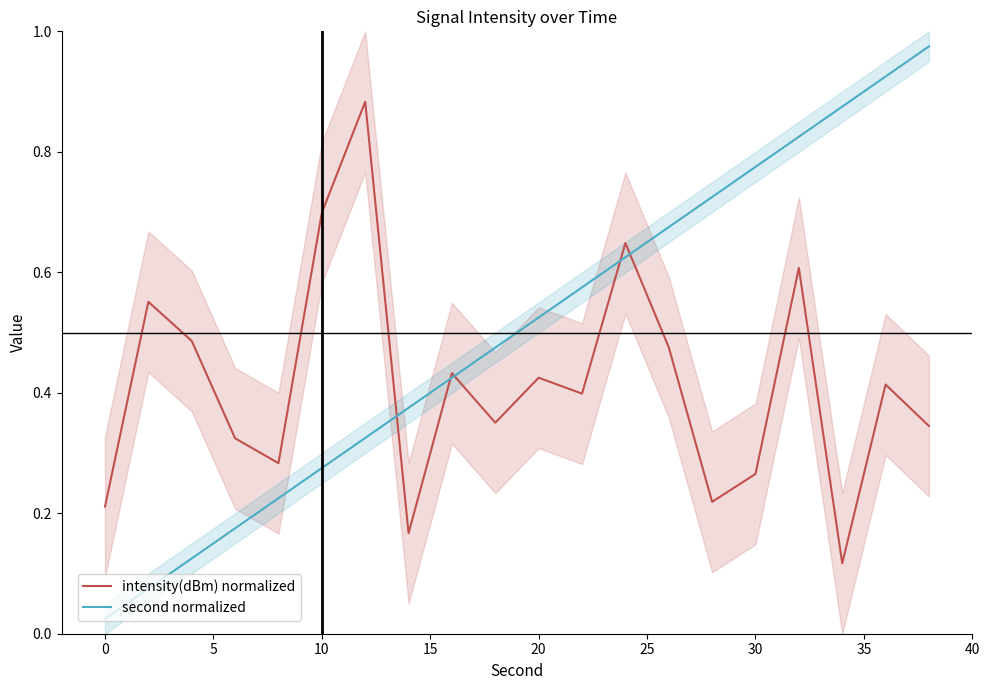

What is the difference between the highest and lowest values at 15?

0.1